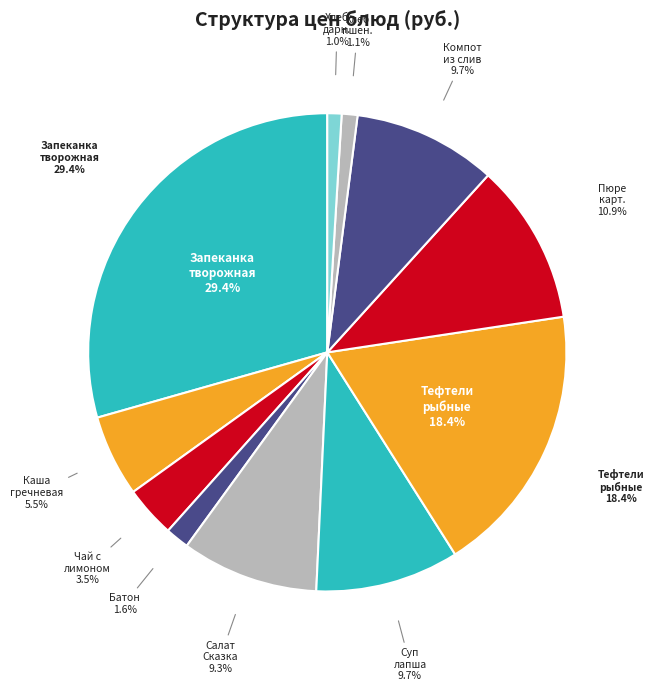

To the nearest percent, what portion does Чай с лимоном и сахаром represent?

3%